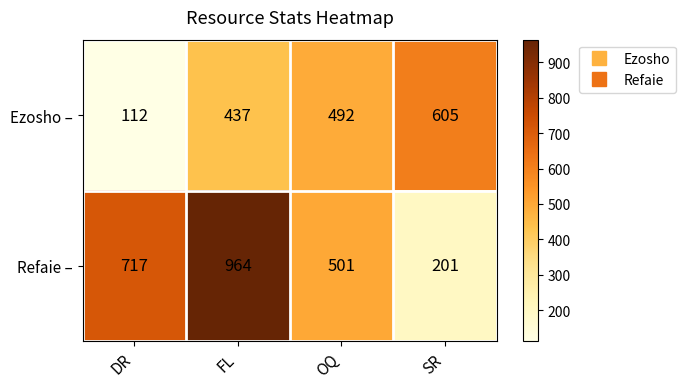

Count the Ezosho – values in the range 437 to 605.

3